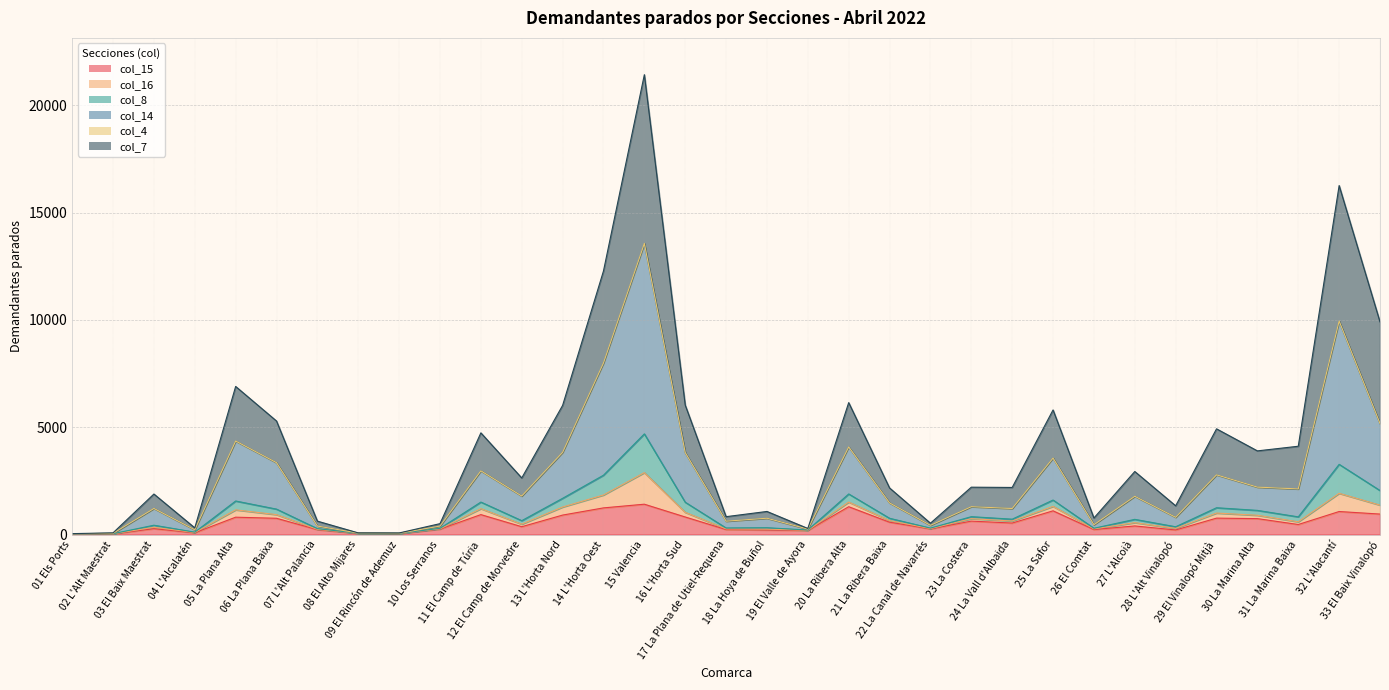

Does the chart display data point markers on the line(s)?

No